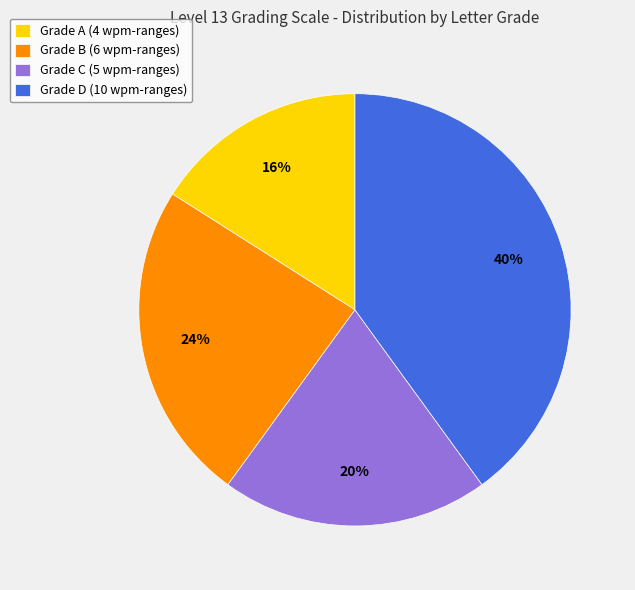

Which category has the smallest portion of the pie?

Grade A (4 wpm-ranges)